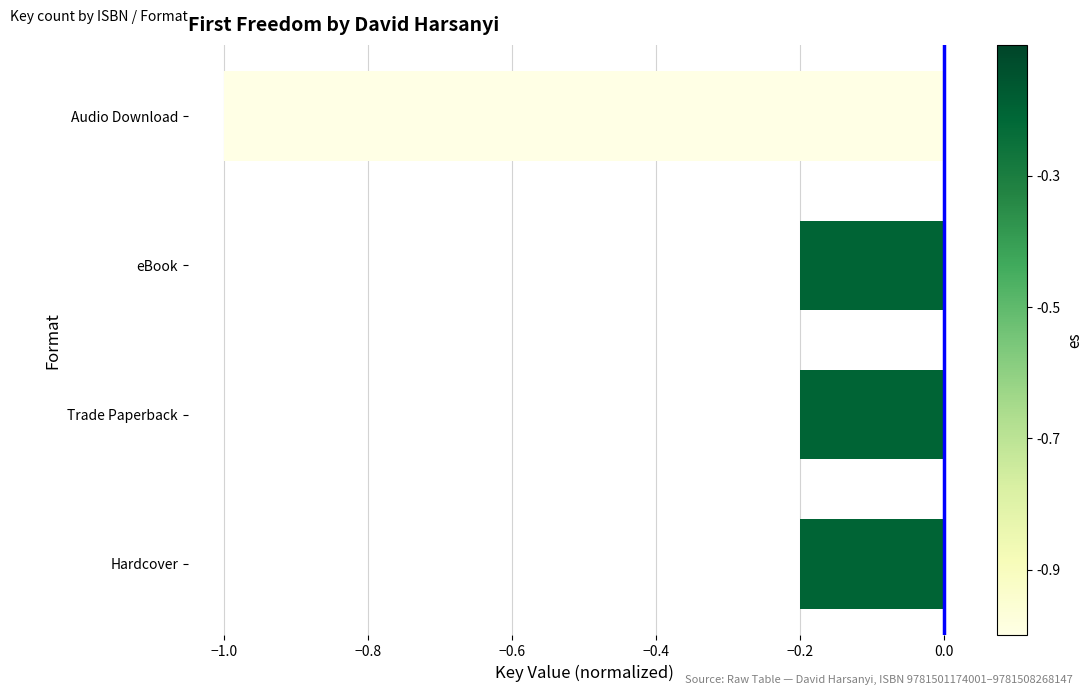

Reading bottom to top, transcribe all the data shown in this chart.

Hardcover=-0.2	Trade Paperback=-0.2	eBook=-0.2	Audio Download=-1.0